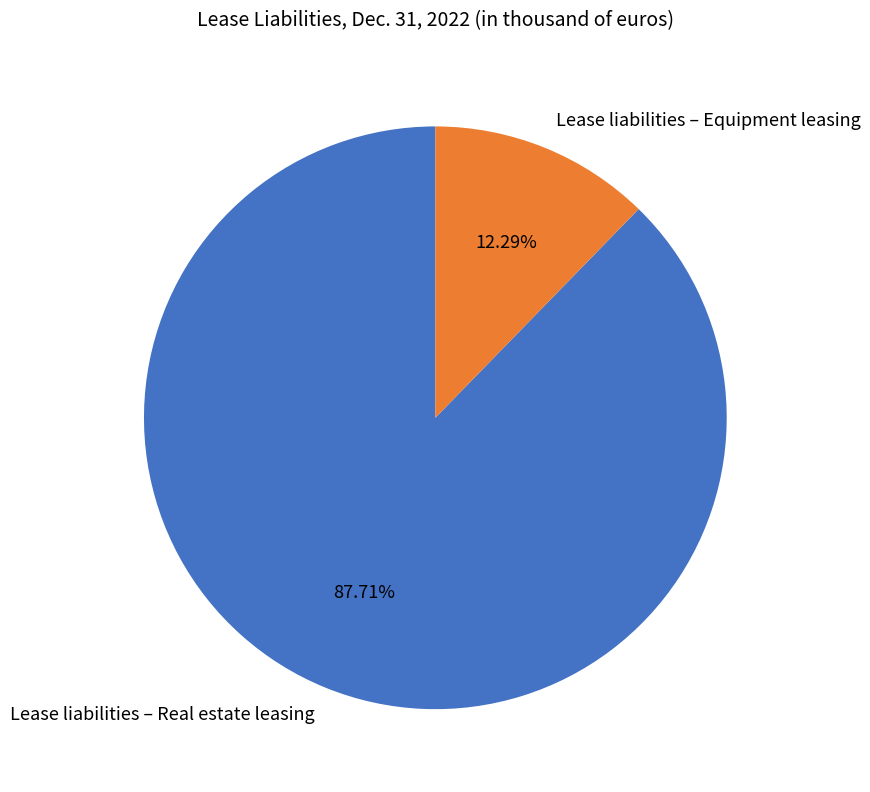

Which category has the smallest portion of the pie?

Lease liabilities – Equipment leasing